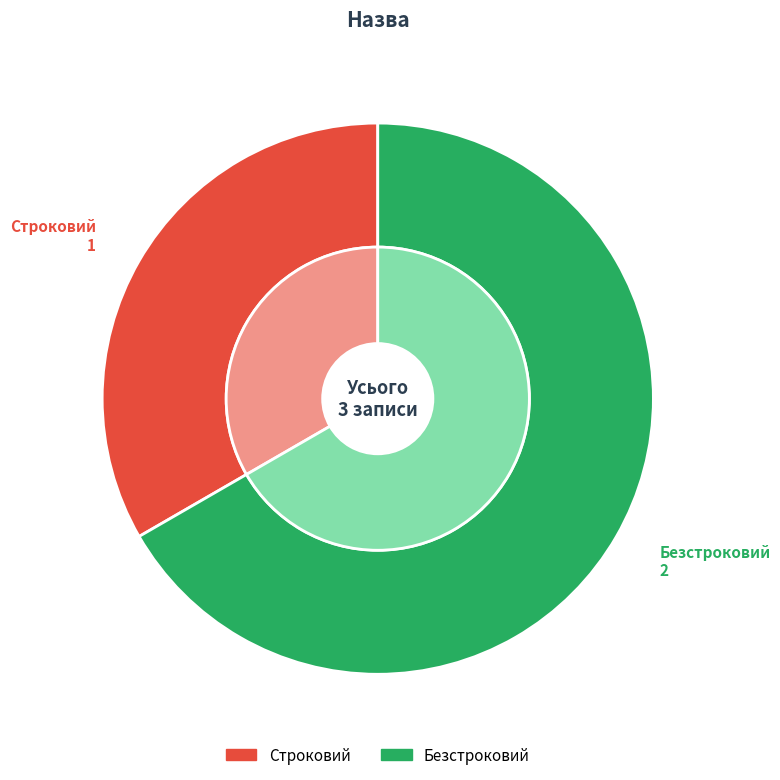

To the nearest percent, what is the difference between the Строковий and Безстроковий slice percentages?

33%